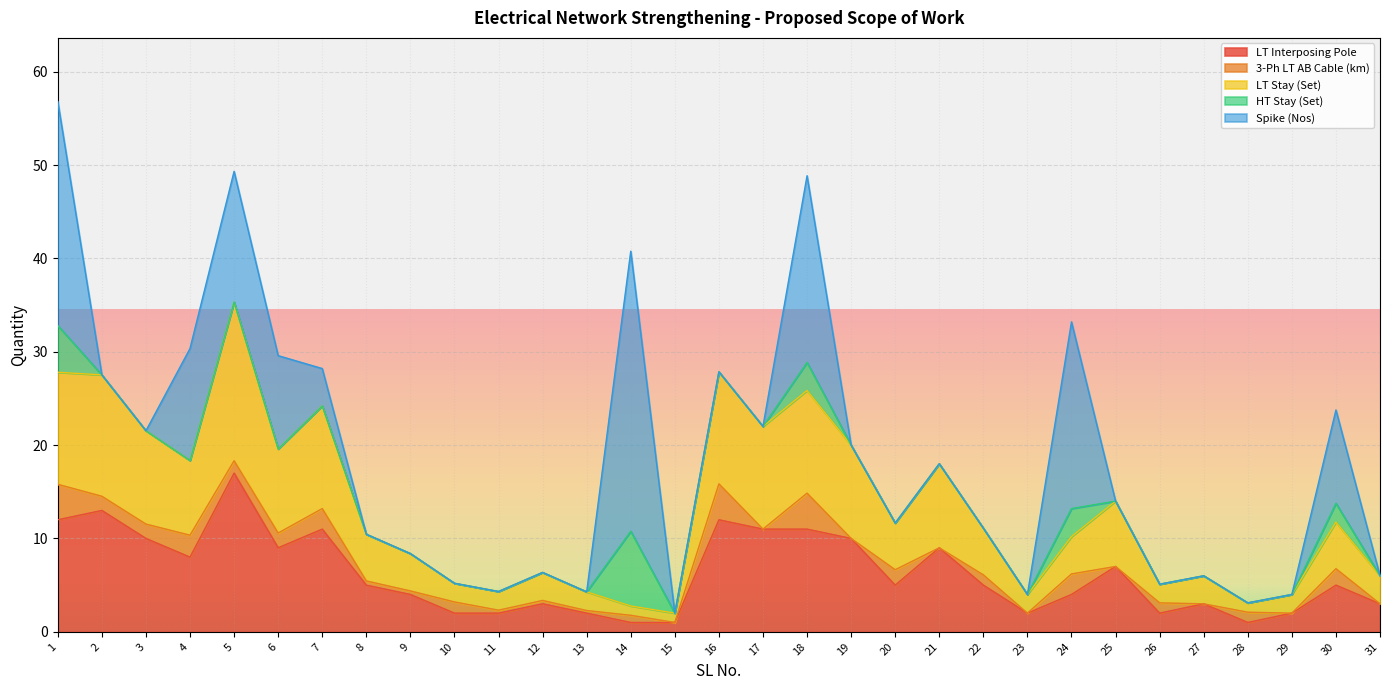

True or false: HT Stay (Set) has a value of 5.1 at 20.

False